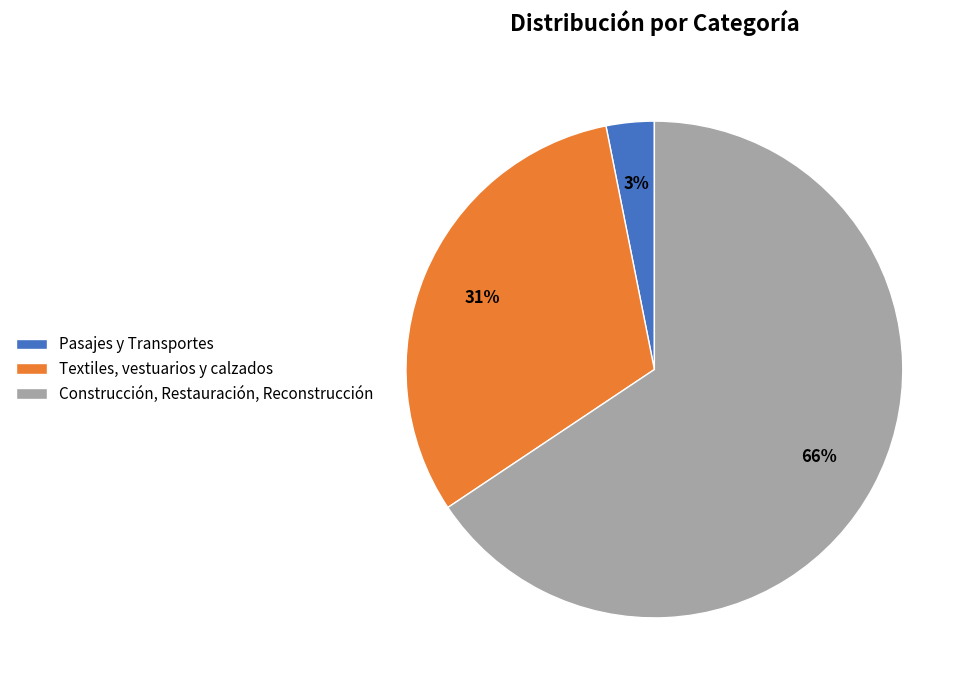

To the nearest percent, what is the combined percentage of Construcción, Restauración, Reconstrucción and Pasajes y Transportes?

69%